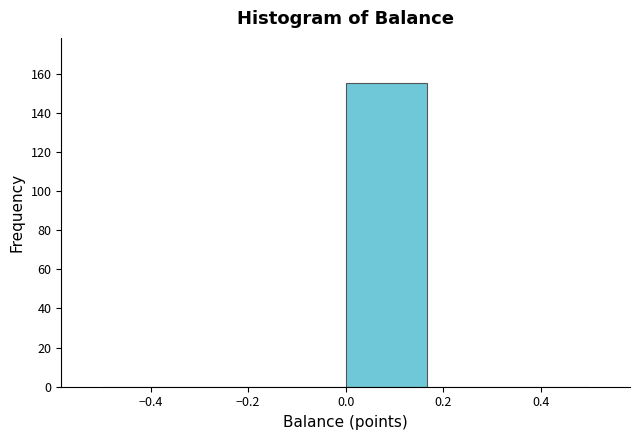

Reading left to right, list every bar in this chart as the range it spans on the x-axis followed by its height. Neither the bar edges nor the heights are printed on the chart, so give them approximately, as read against the axes.

-0.50 to -0.34: 0
-0.34 to -0.16: 0
-0.16 to 0.00: 0
0.00 to 0.16: 156
0.16 to 0.34: 0
0.34 to 0.50: 0